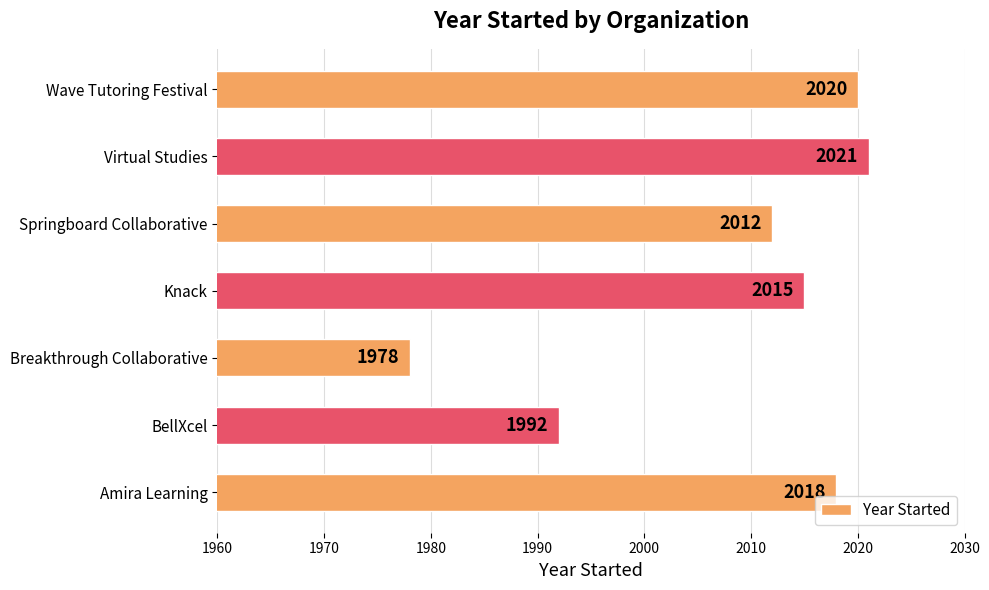

What is the average value?

2008